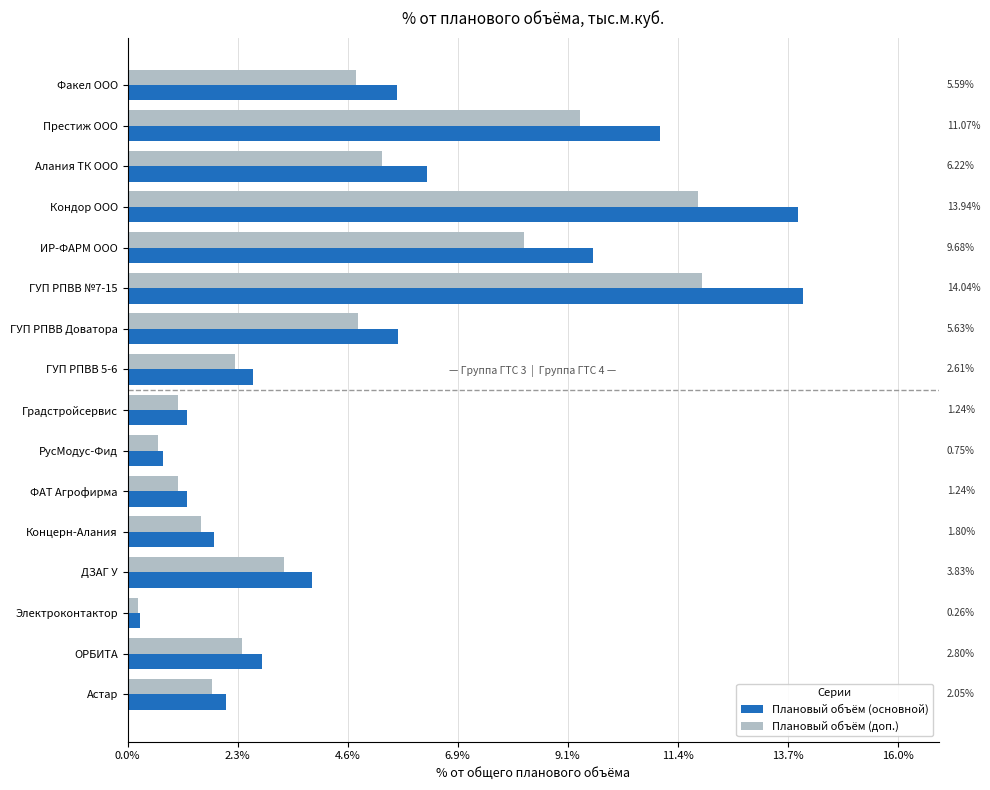

How many data points in Плановый объём (основной) are above 3?

8